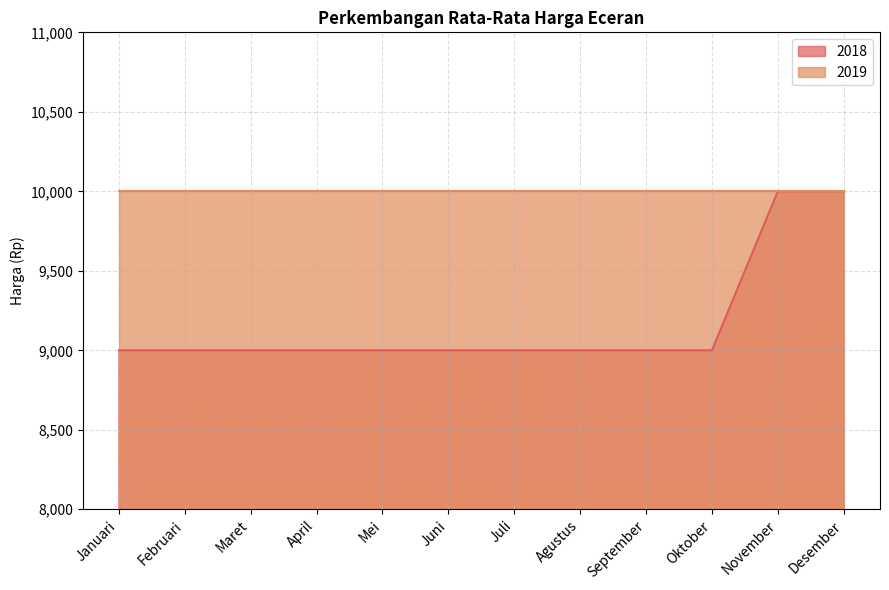

At which category does the chart reach its minimum across all series?

Januari